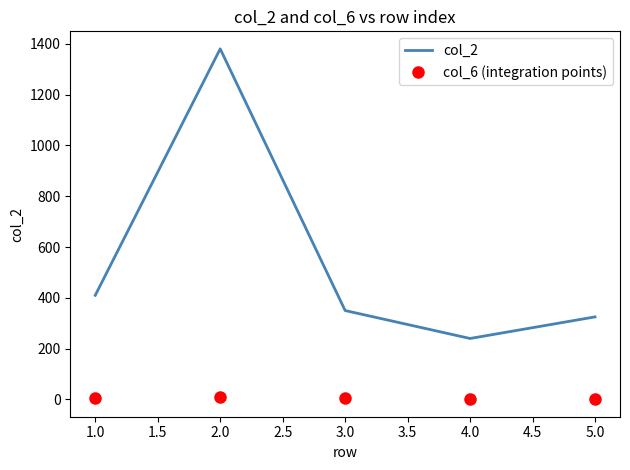

At which category does col_2 reach its first local peak?

2.0